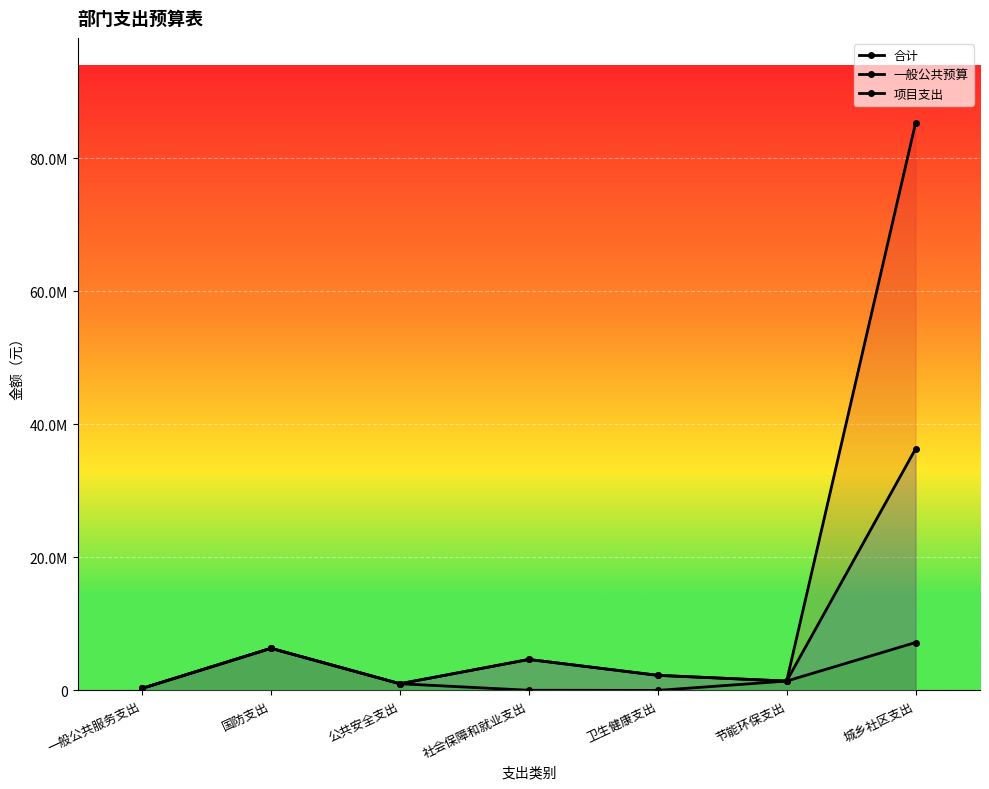

What value does the 合计 series have at 节能环保支出?

1400000.0